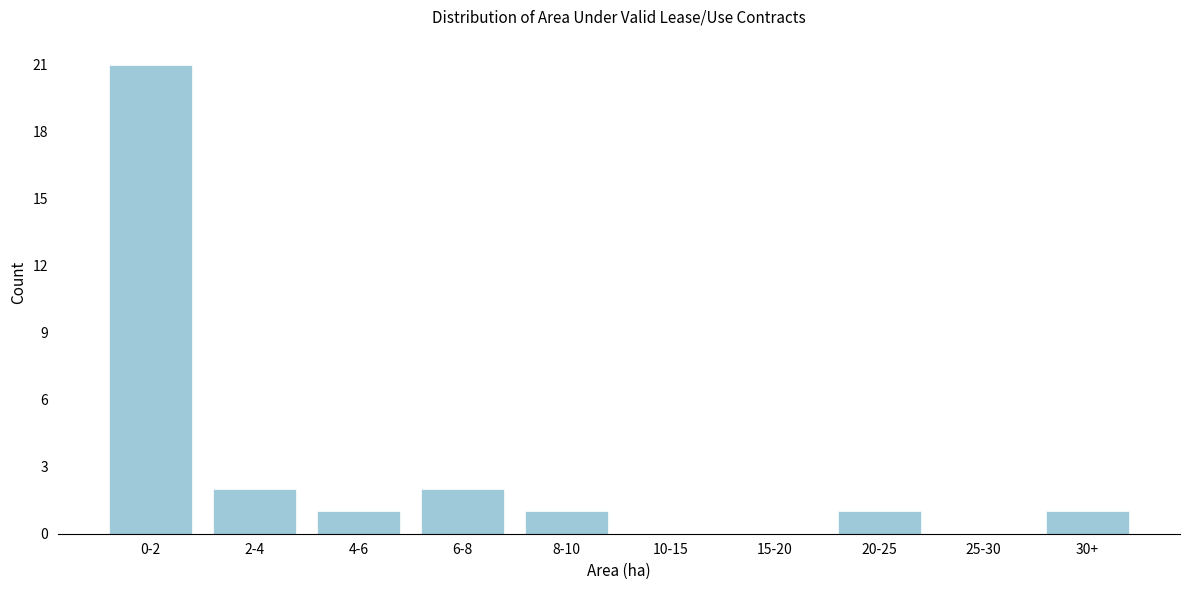

Reading left to right, extract all data points from this chart.

0-2=21	2-4=2	4-6=1	6-8=2	8-10=1	10-15=0	15-20=0	20-25=1	25-30=0	30+=1